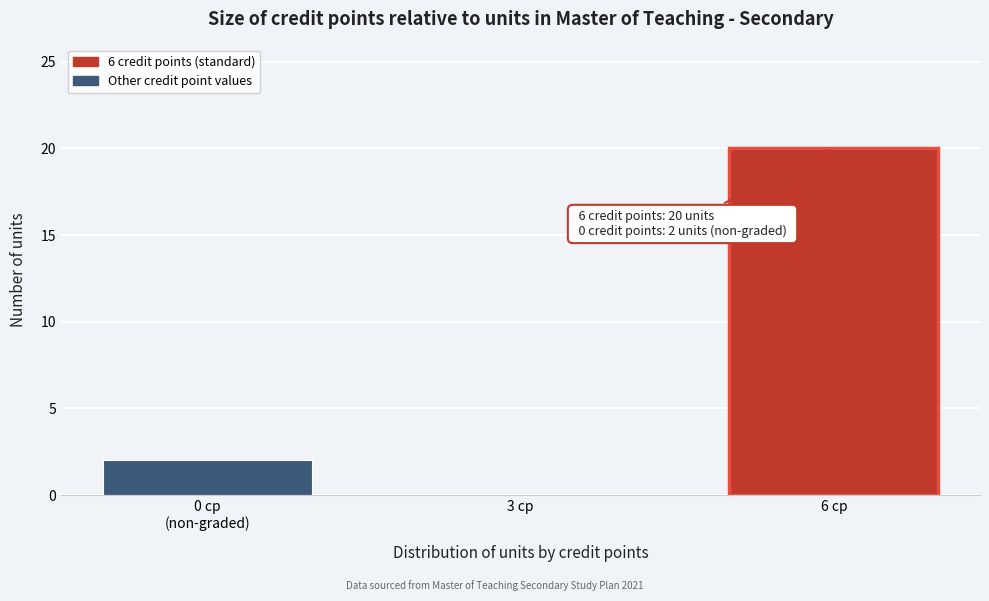

The chart shows a value of 0 at 3 cp. True or false?

True